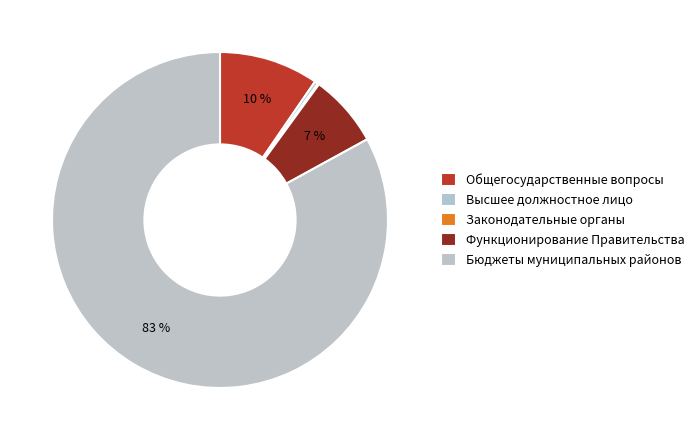

To the nearest percent, what is the average slice percentage?

20%